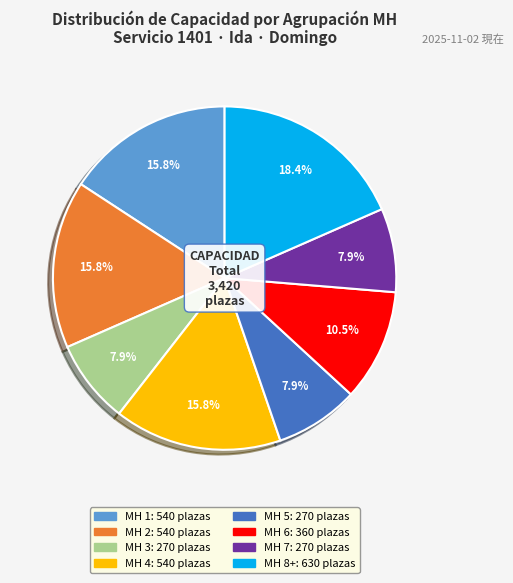

Is there a majority slice in this chart?

No